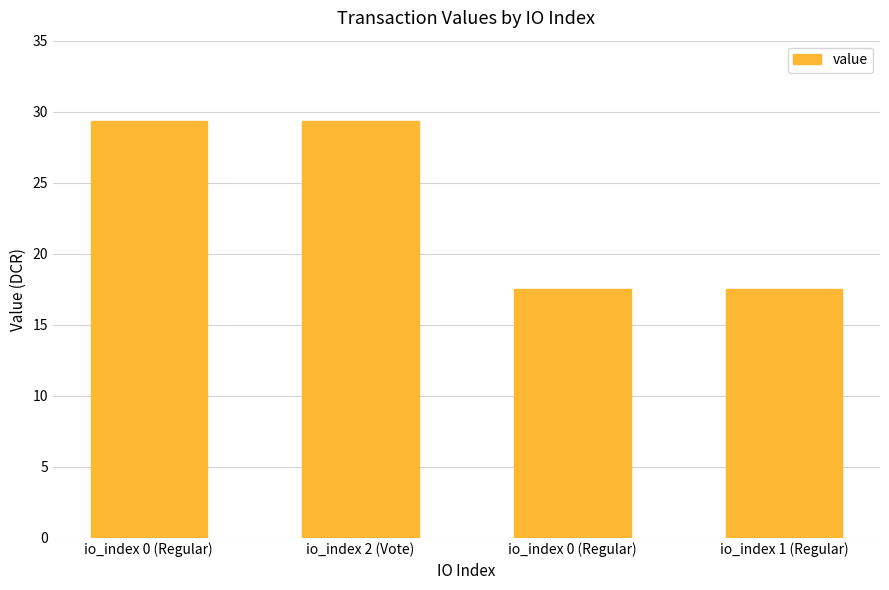

How many data points does each series have?

4